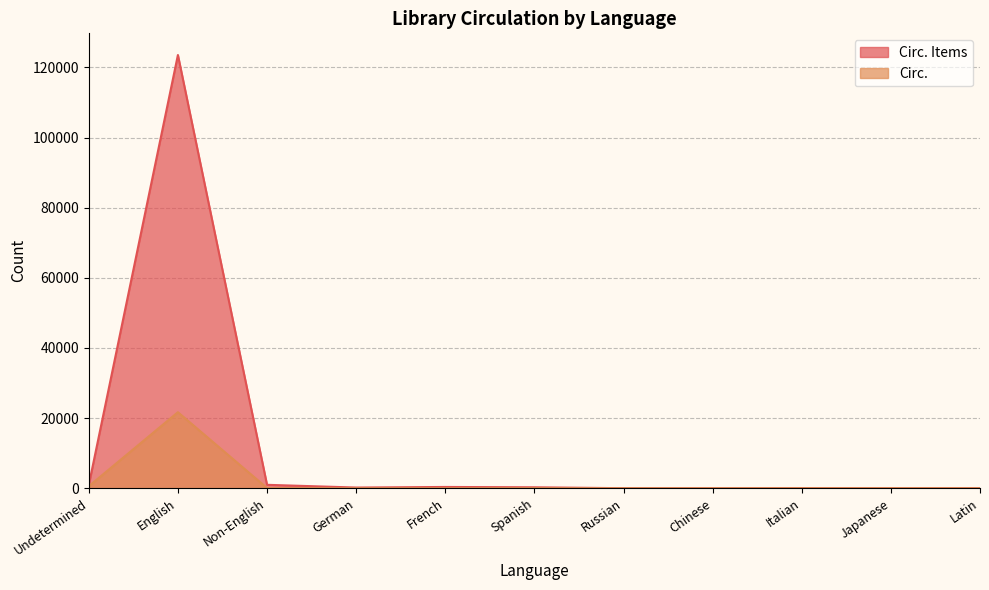

Where does the Circ. series first go above 5?

Undetermined